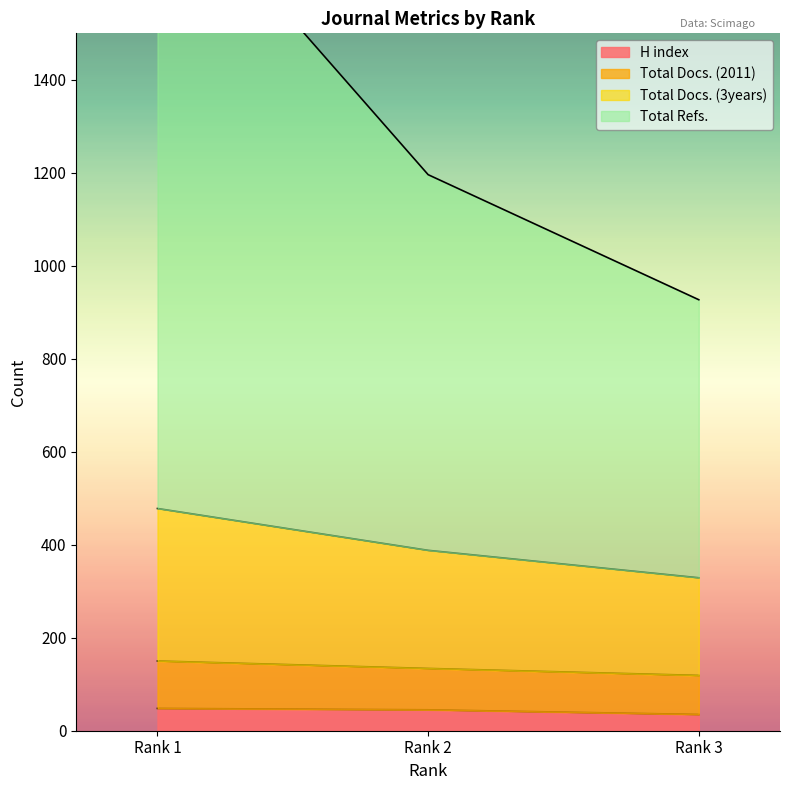

The value of H index at Rank 1 is 48. True or false?

True